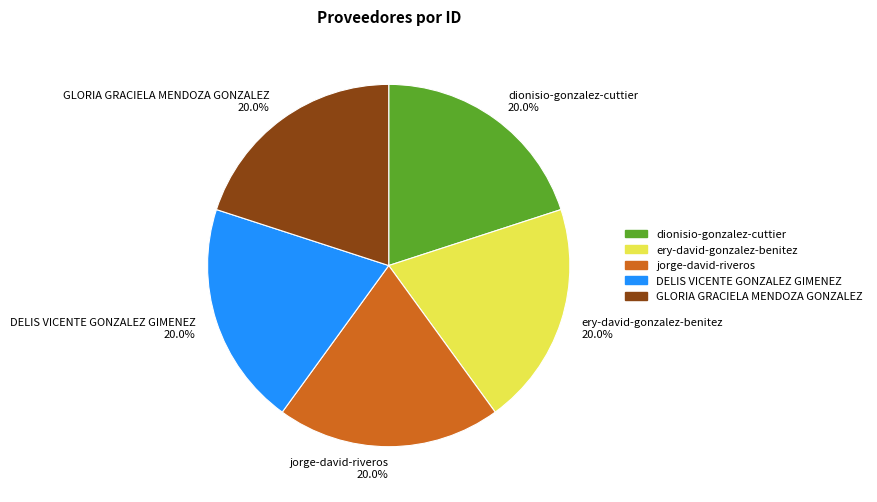

Does GLORIA GRACIELA MENDOZA GONZALEZ account for over 50% of the chart?

No